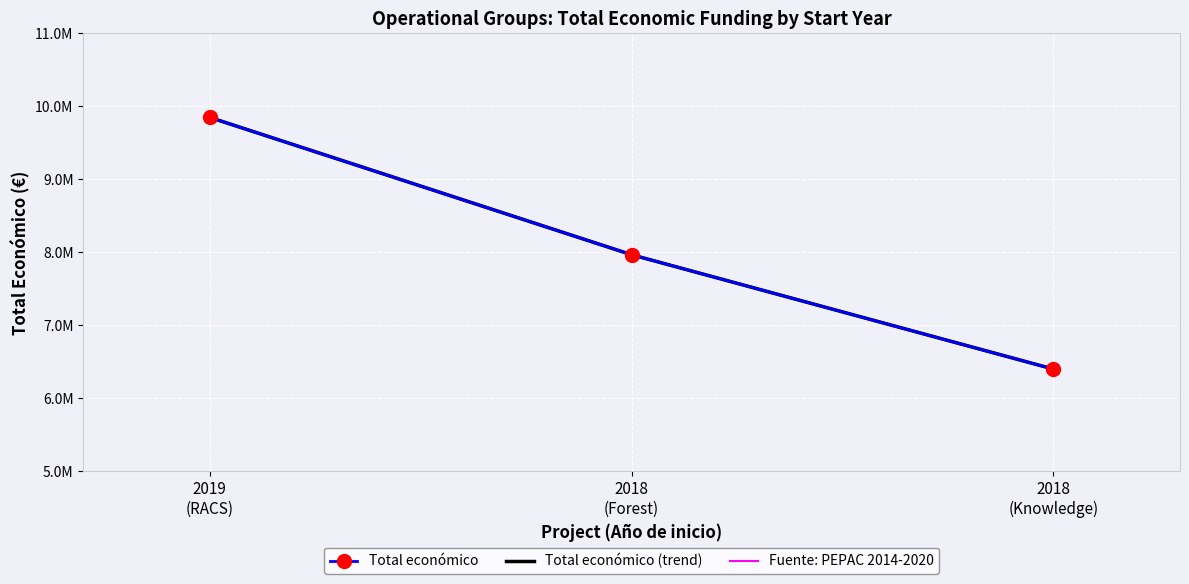

The Fuente: PEPAC 2014-2020 series shows 9847932 at 2019
(RACS). True or false?

True